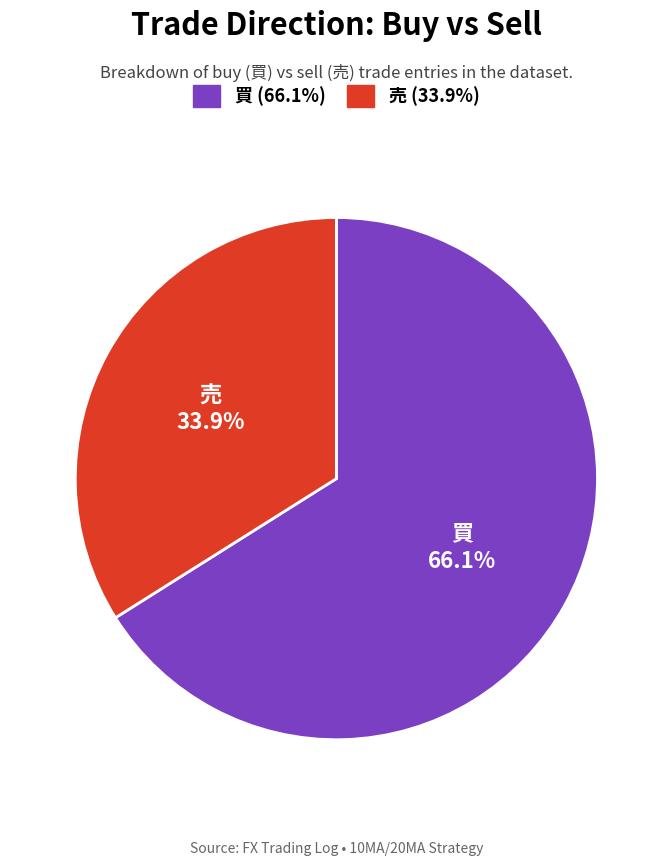

Does any single category account for the majority?

Yes